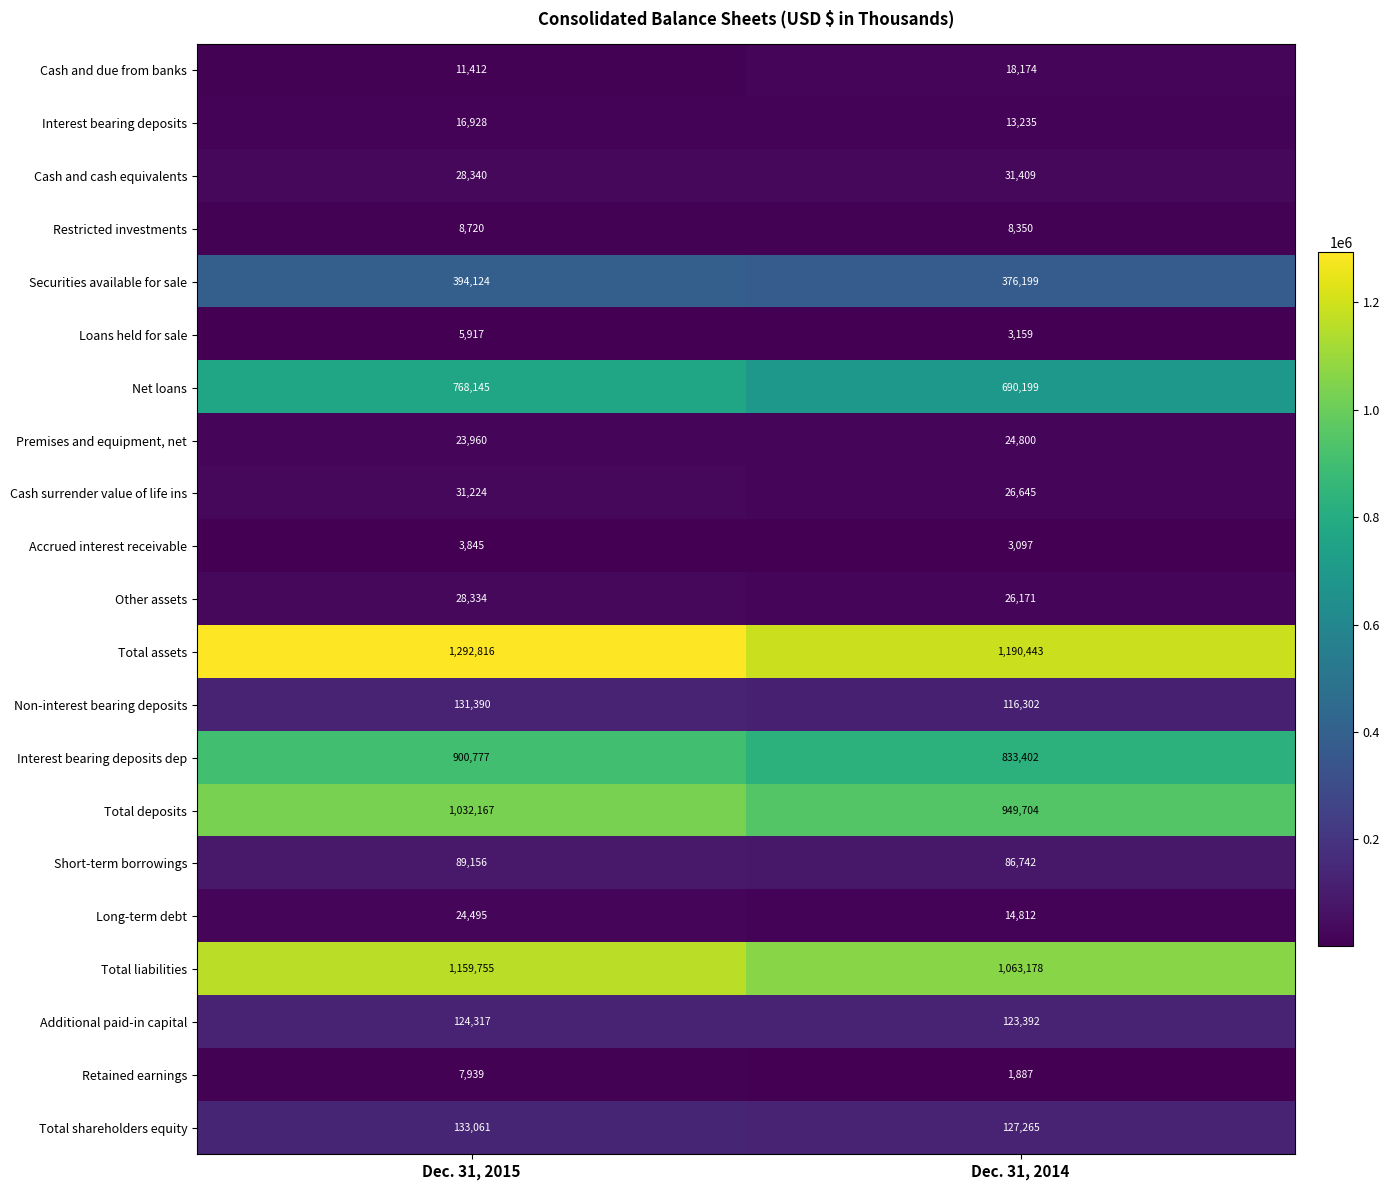

Is it true that Total assets equals 1190443 at Dec. 31, 2014?

True